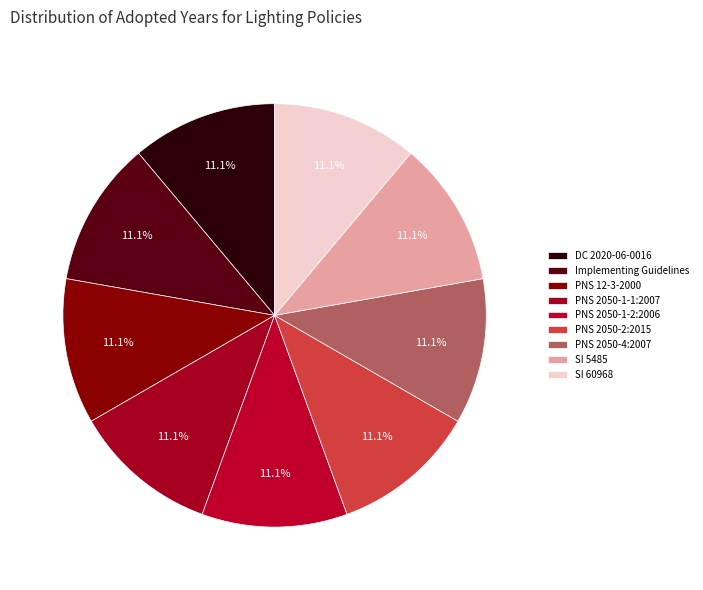

How many segments does this pie chart have?

9